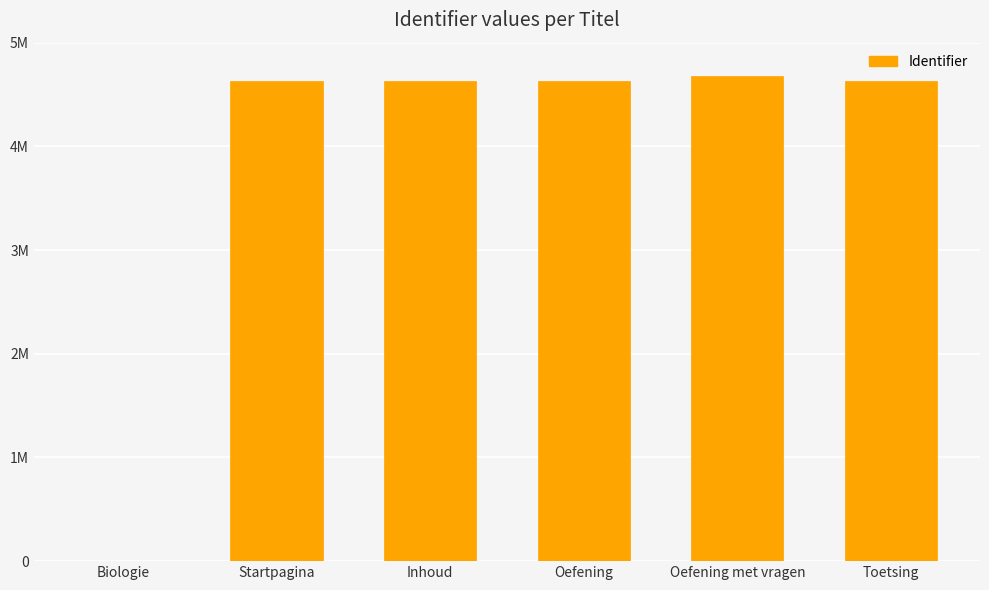

Are the bars horizontal?

No